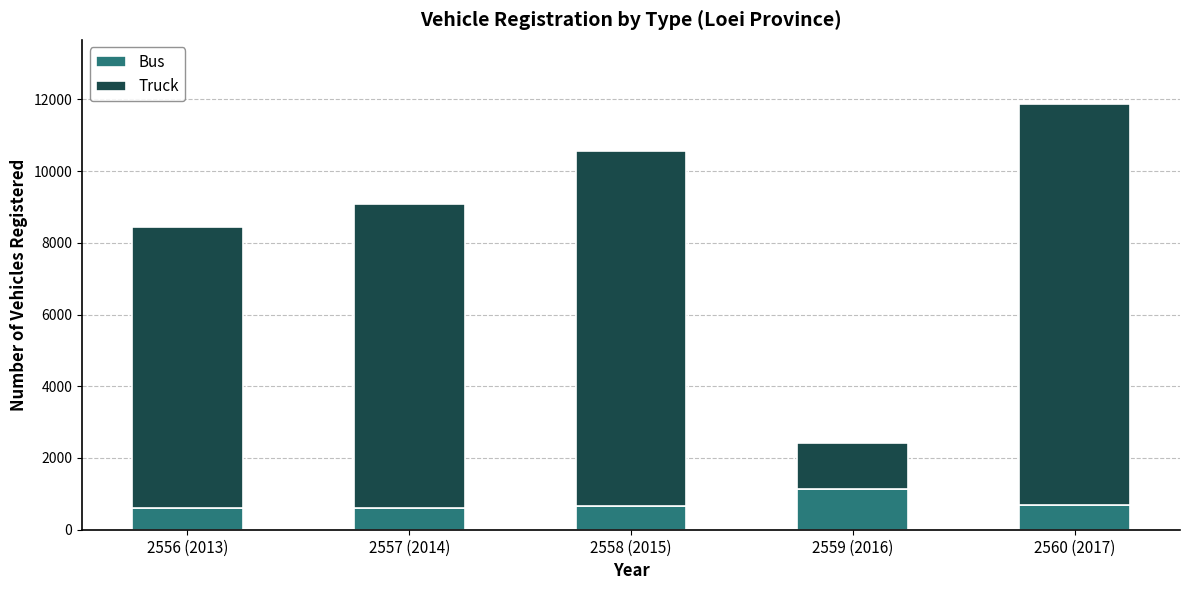

What is the approximate value of Bus at 2560 (2017)?

689